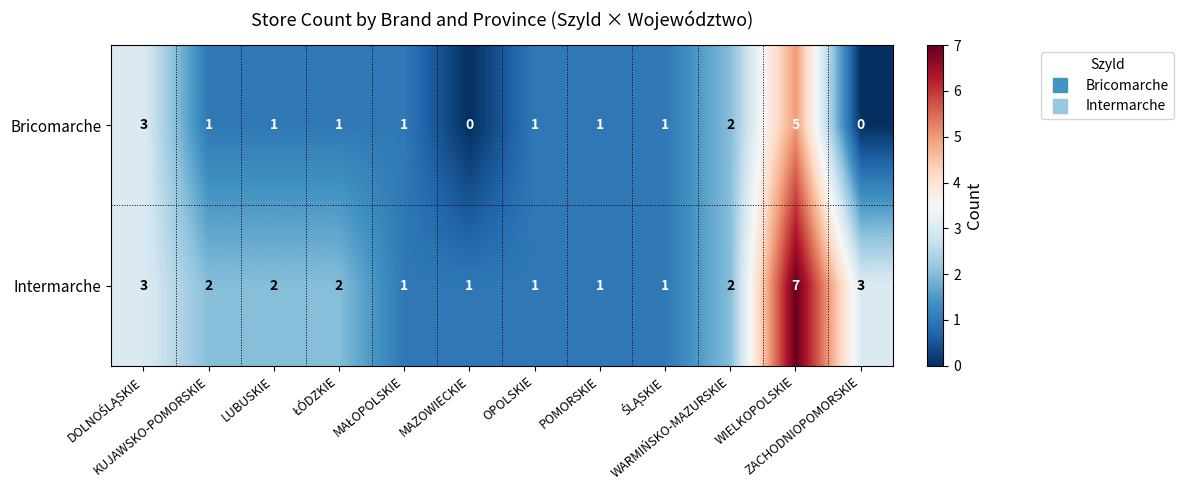

What is the difference between the maximum and second lowest values in the Bricomarche series?

5